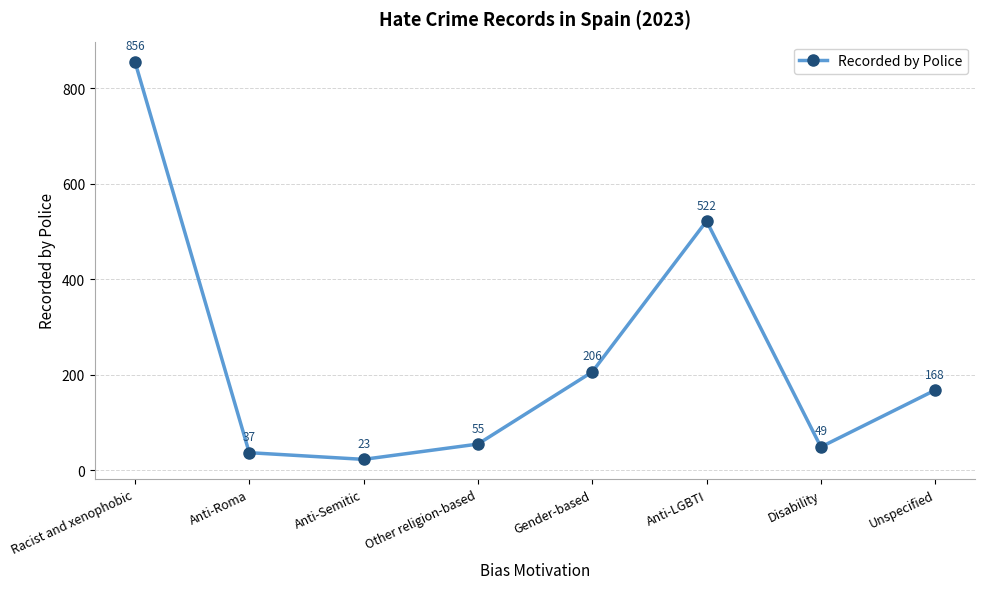

What is the maximum value shown in the chart?

856